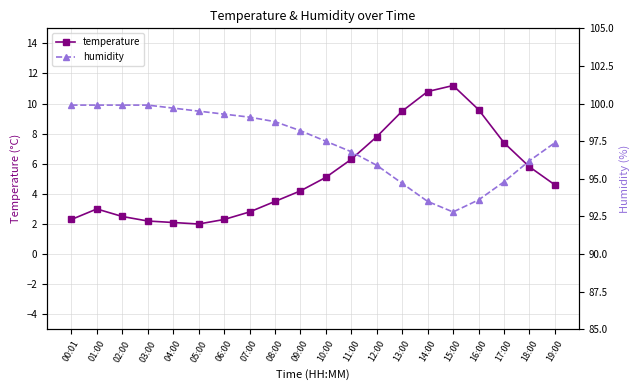

Count the number of categories in the chart.

20